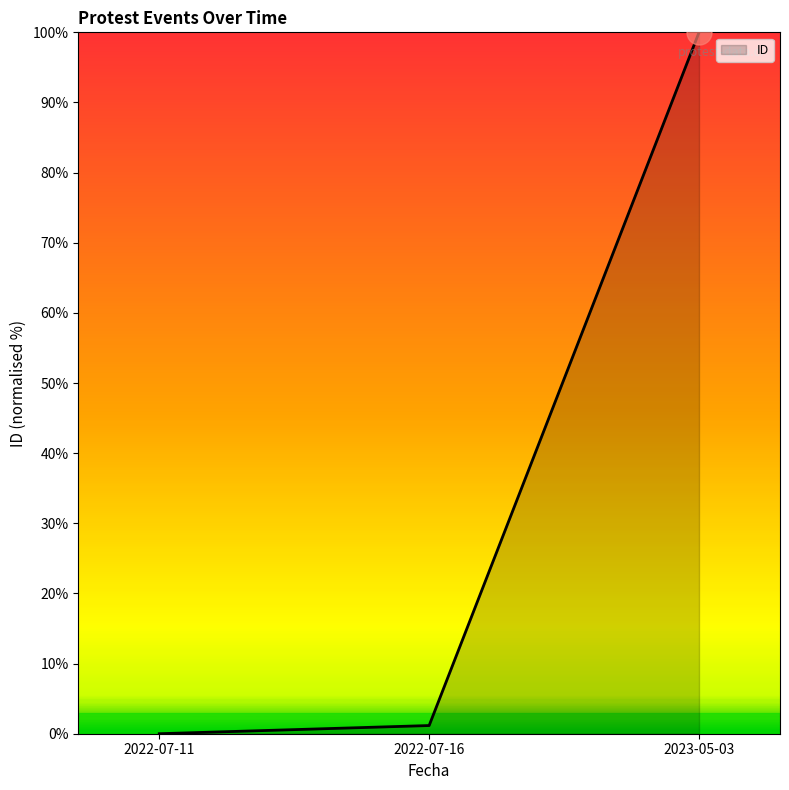

List the labels in order of value, largest first.

2023-05-03, 2022-07-16, 2022-07-11